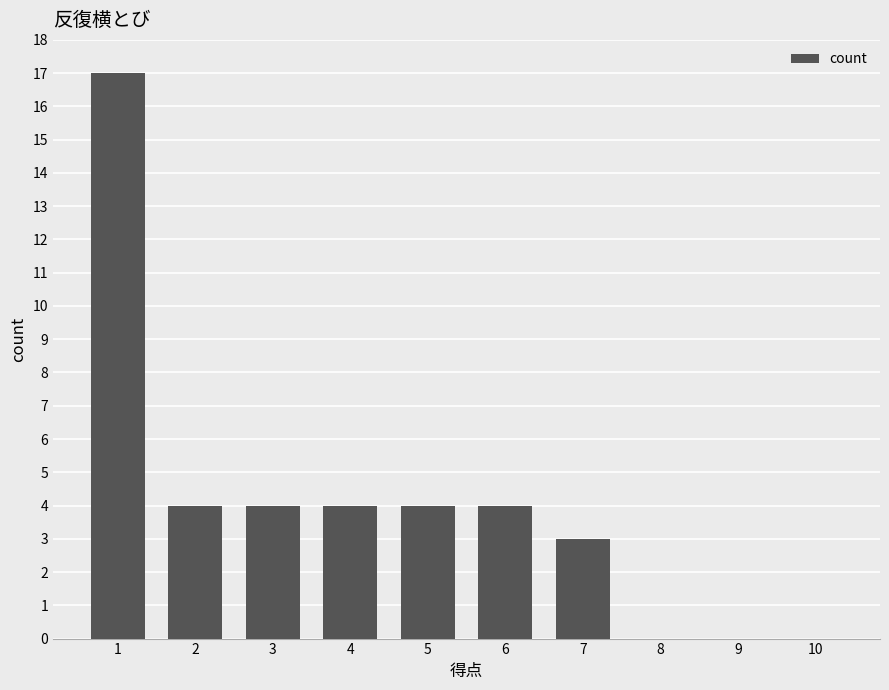

What is the average value?

4